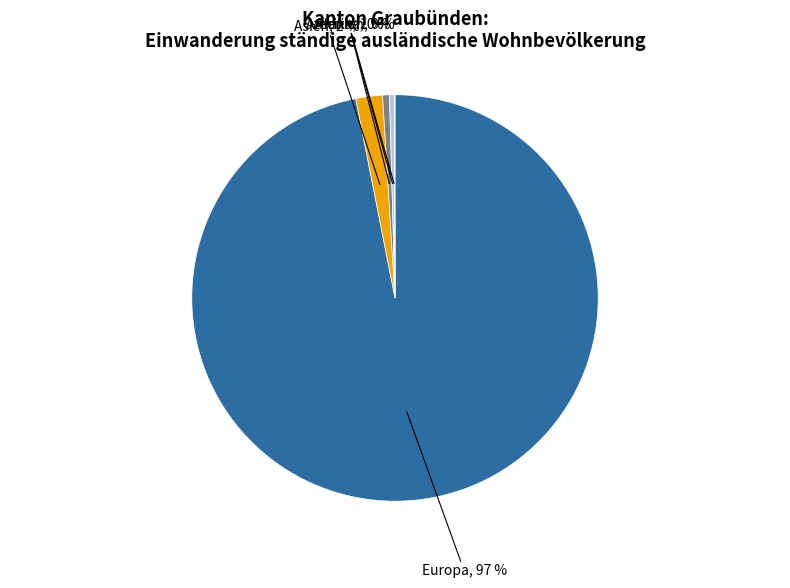

To the nearest percent, what is the average slice percentage?

20%